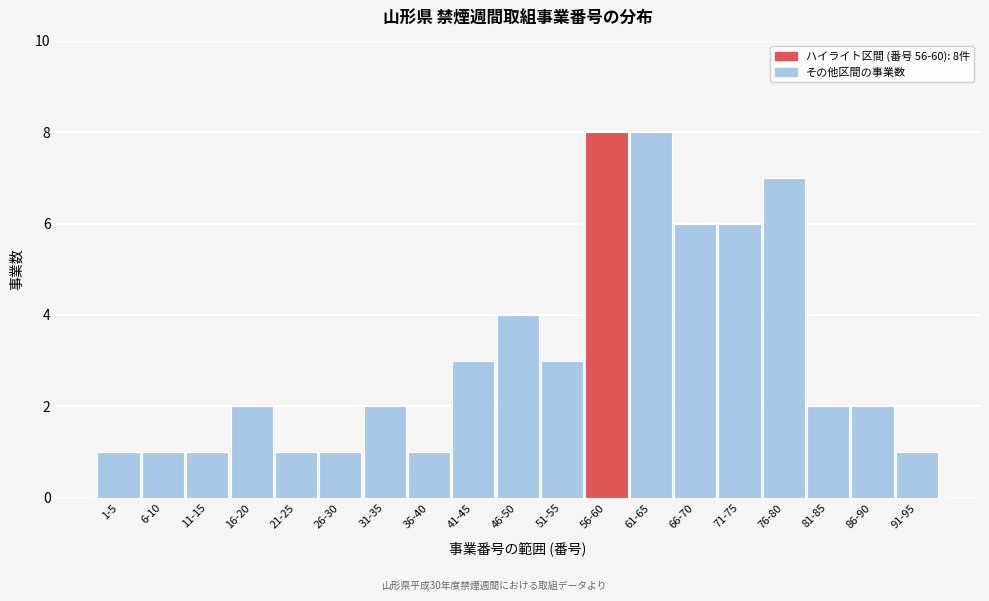

Reading right to left, list all the values displayed in this chart.

91-95=1	86-90=2	81-85=2	76-80=7	71-75=6	66-70=6	61-65=8	56-60=8	51-55=3	46-50=4	41-45=3	36-40=1	31-35=2	26-30=1	21-25=1	16-20=2	11-15=1	6-10=1	1-5=1